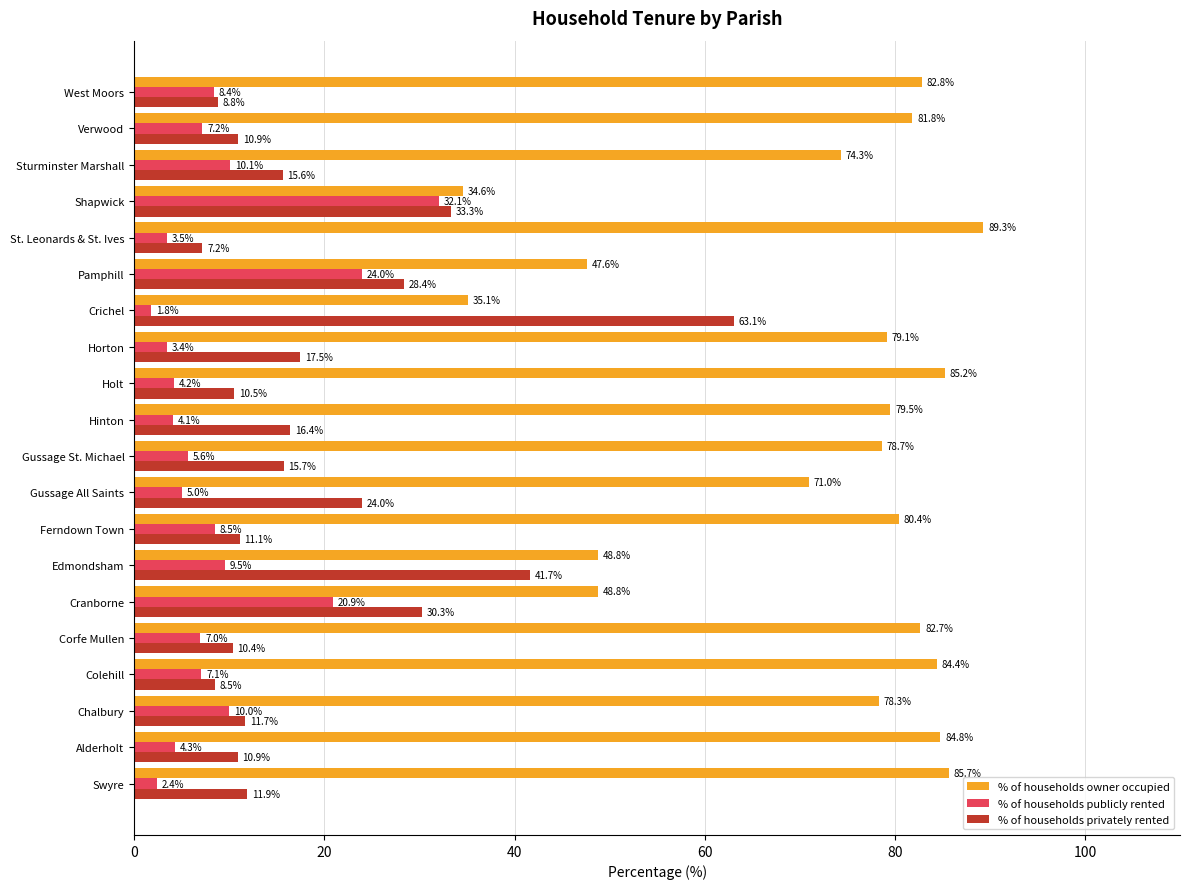

Which series changed the most between Corfe Mullen and Verwood?

% of households owner occupied